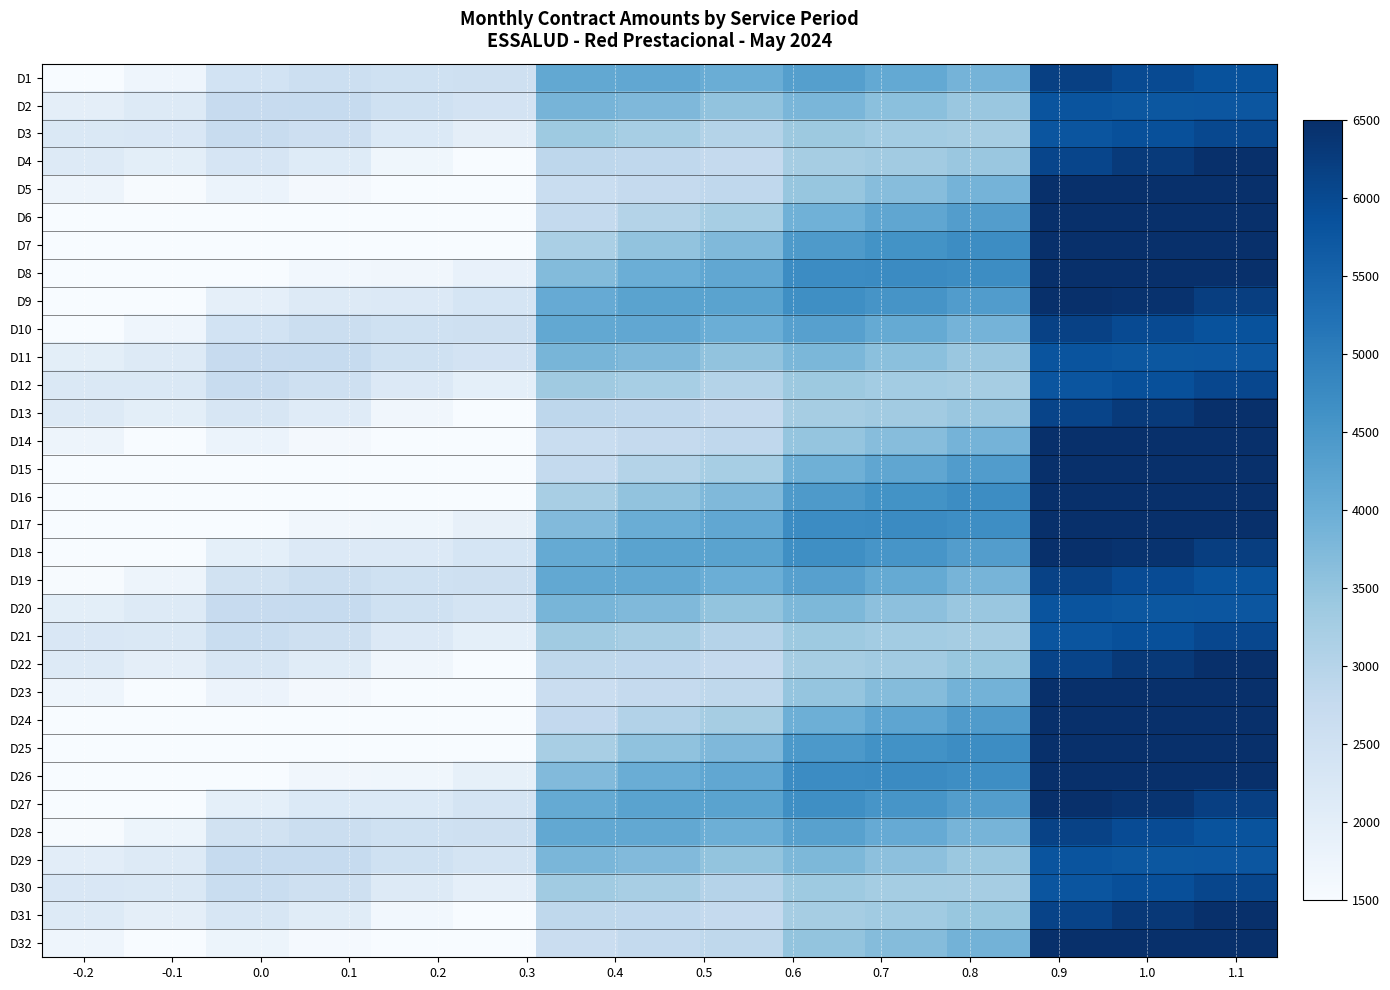

How many categories are shown in the chart?

15